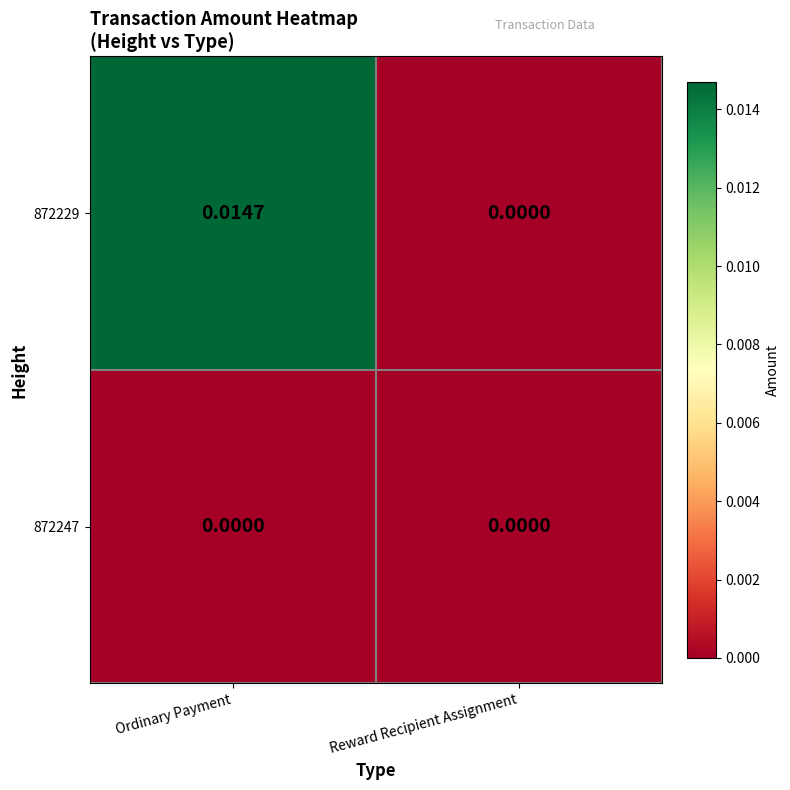

Rank the series by their maximum value, from lowest to highest.

872247, 872229